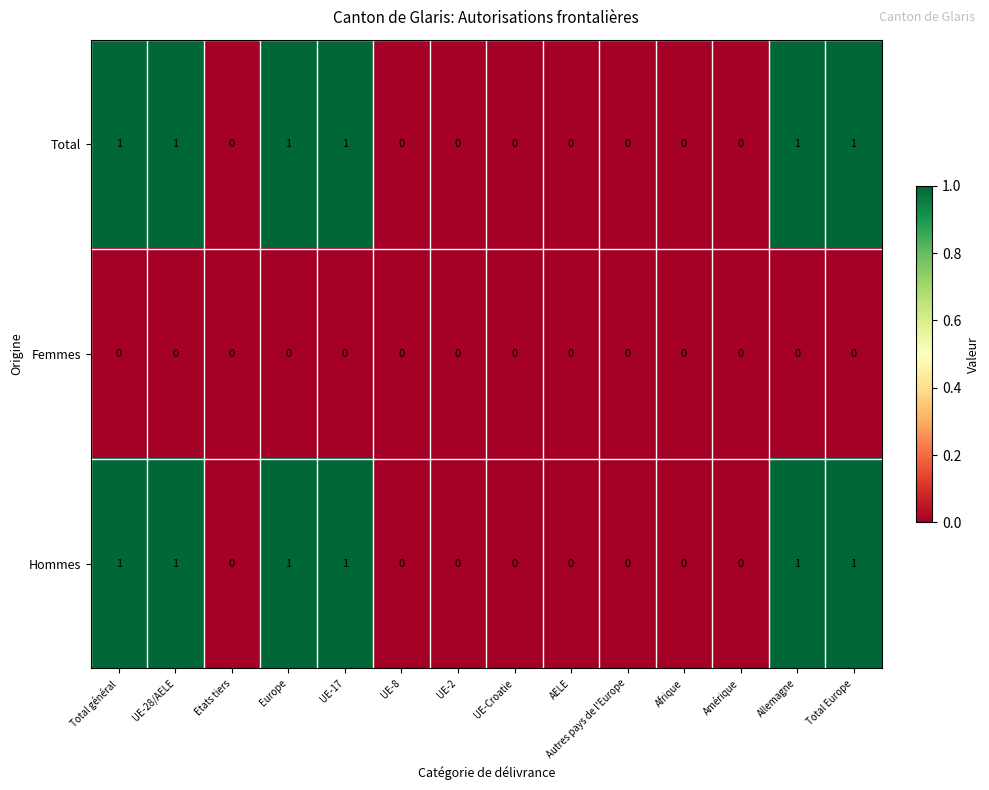

Is the value of Femmes at Amérique greater than the value of Total at Total Europe?

No